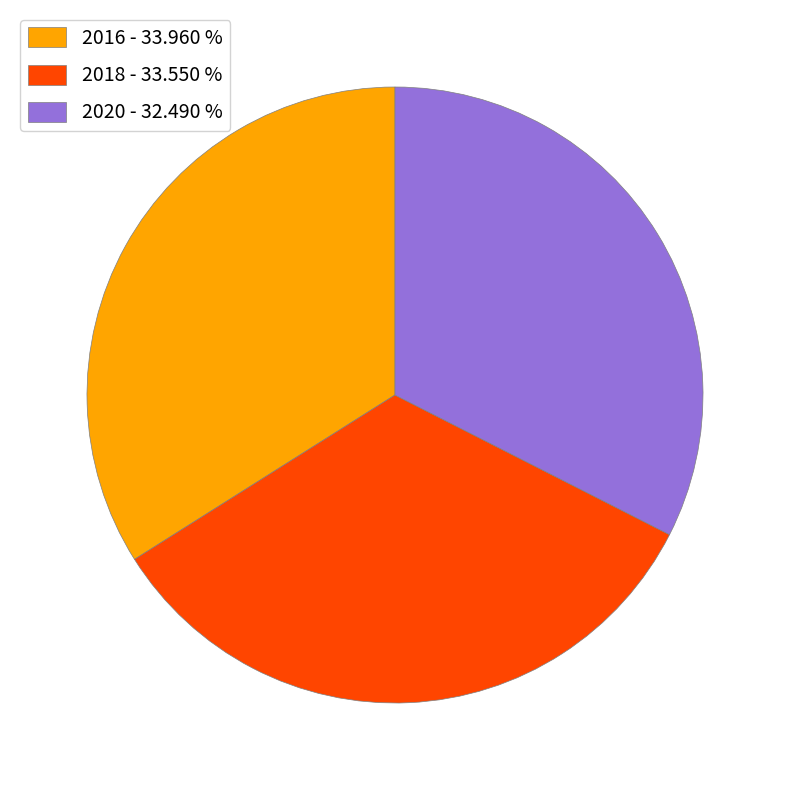

Approximately how many times larger is the value at 2020 - 32.490 % compared to 2018 - 33.550 %?

1.0